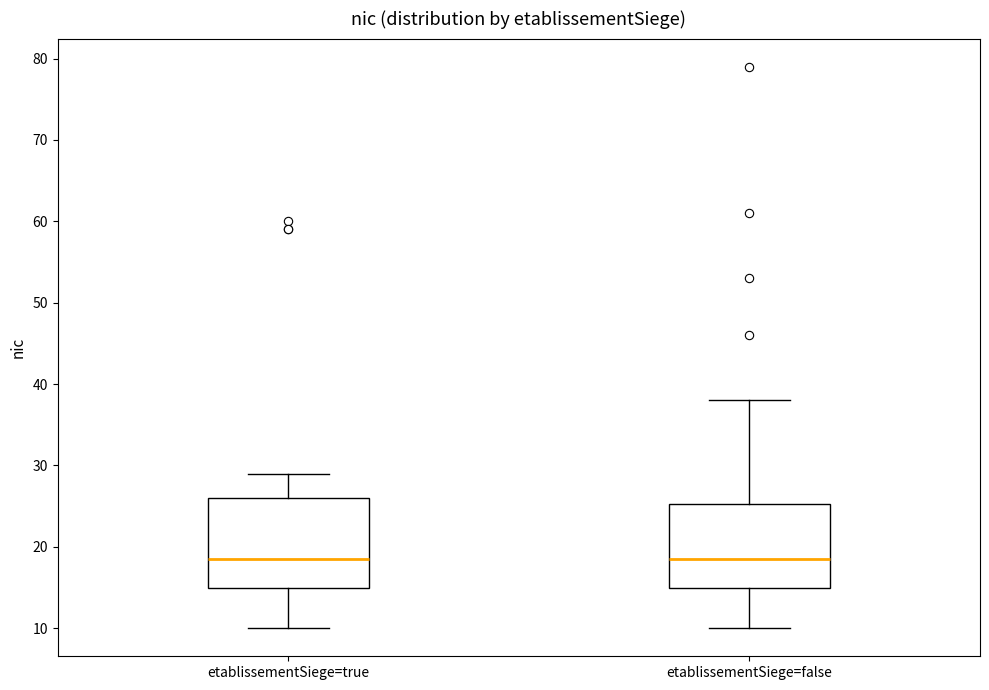

Reading left to right, transcribe this box plot: for each box, give where its median line is, the range the box spans, and where its two whiskers end, as read against the y-axis. The values are not printed on the chart, so give them approximately, as read against the axis.

etablissementSiege=true: median 19, box 15 to 26, whiskers 10 to 29
etablissementSiege=false: median 19, box 15 to 25, whiskers 10 to 38